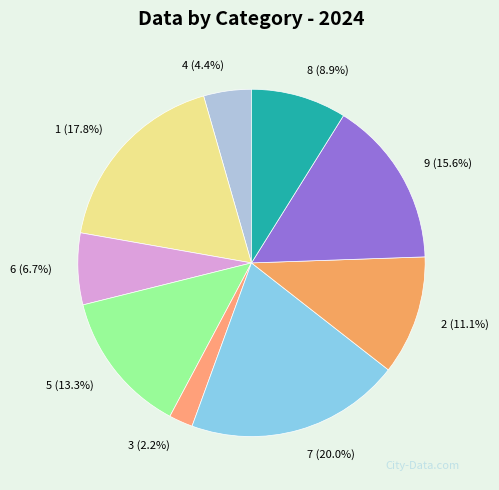

Does 3 represent more than half of the total?

No